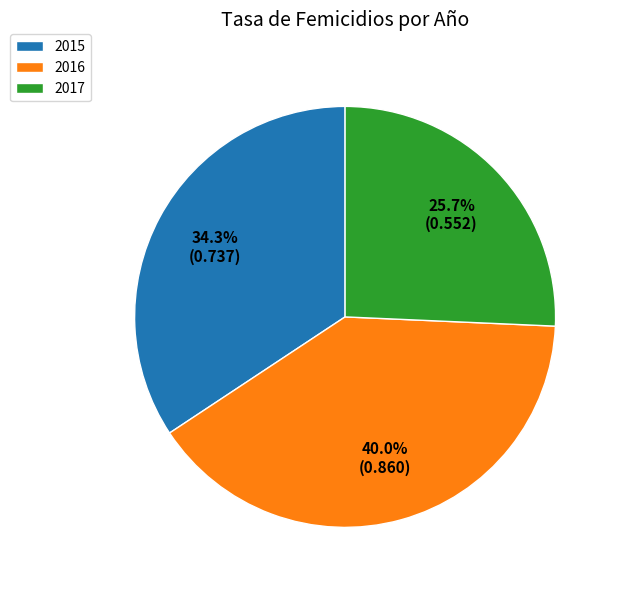

Between 2015 and 2017, which is larger?

2015